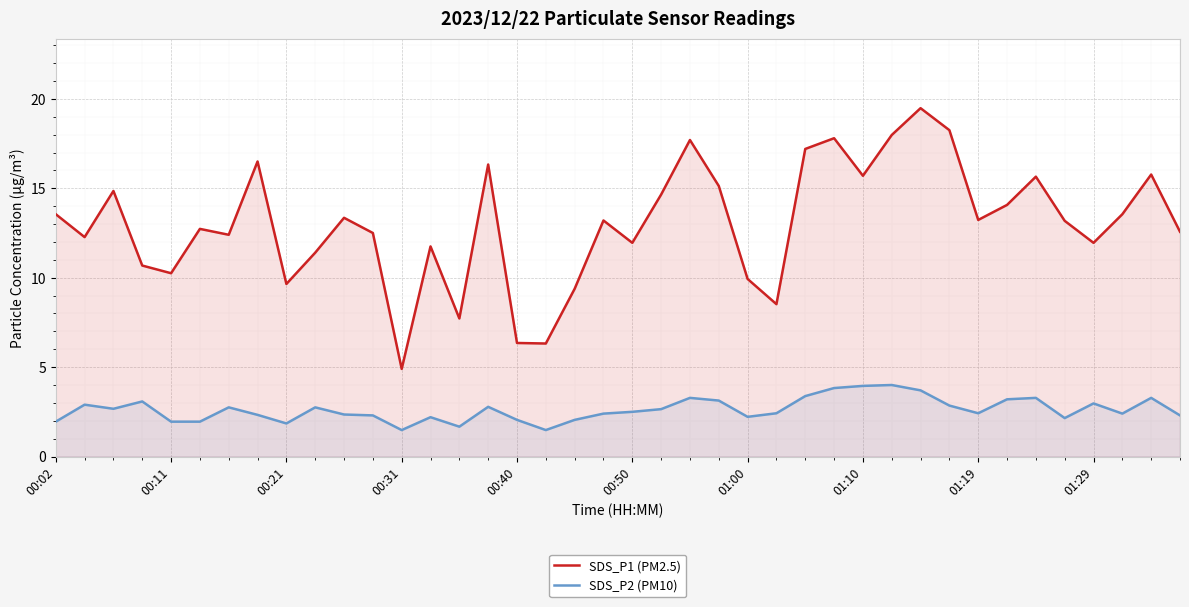

Reading left to right, extract all data points from this chart.

SDS_P1 (PM2.5): 13.6	12.3	14.8	10.7	10.2	12.7	12.4	16.5	9.7	11.4	13.3	12.5	4.9	11.8	7.7	16.3	6.3	6.3	9.4	13.2	11.9	14.7	17.7	15.1	9.9	8.5	17.2	17.8	15.7	18.0	19.5	18.2	13.2	14.1	15.7	13.2	11.9	13.6	15.8	12.6
SDS_P2 (PM10): 1.9	2.9	2.7	3.1	1.9	1.9	2.8	2.3	1.9	2.8	2.4	2.3	1.5	2.2	1.7	2.8	2.0	1.5	2.0	2.4	2.5	2.6	3.3	3.1	2.2	2.4	3.4	3.8	4.0	4.0	3.7	2.9	2.4	3.2	3.3	2.1	3.0	2.4	3.3	2.3